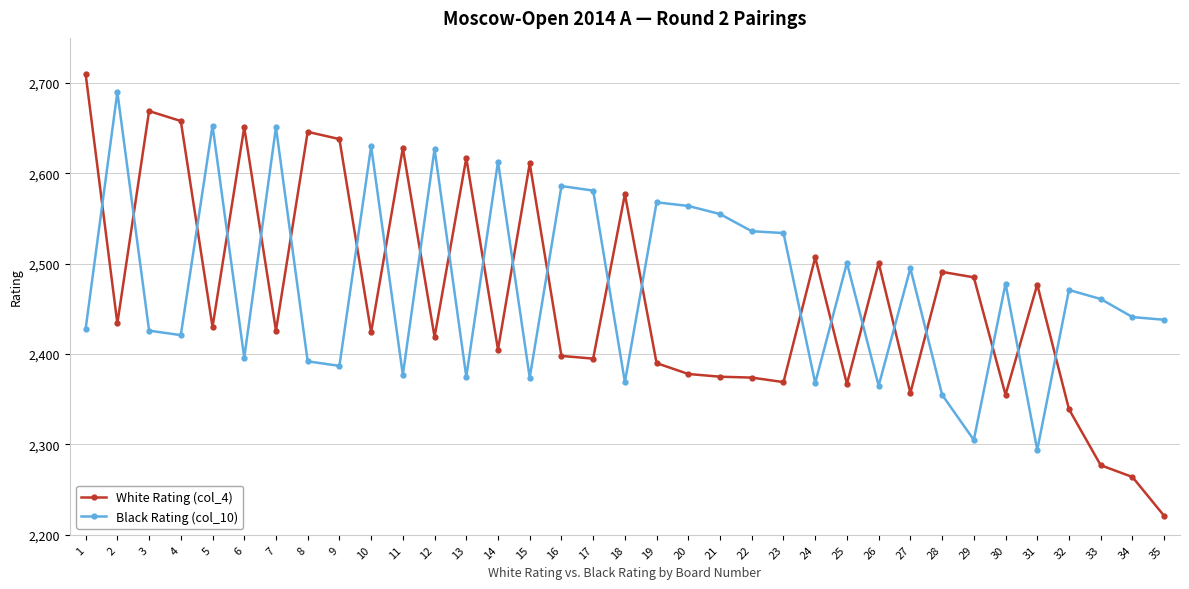

How many times do Black Rating (col_10) and White Rating (col_4) cross each other?

23